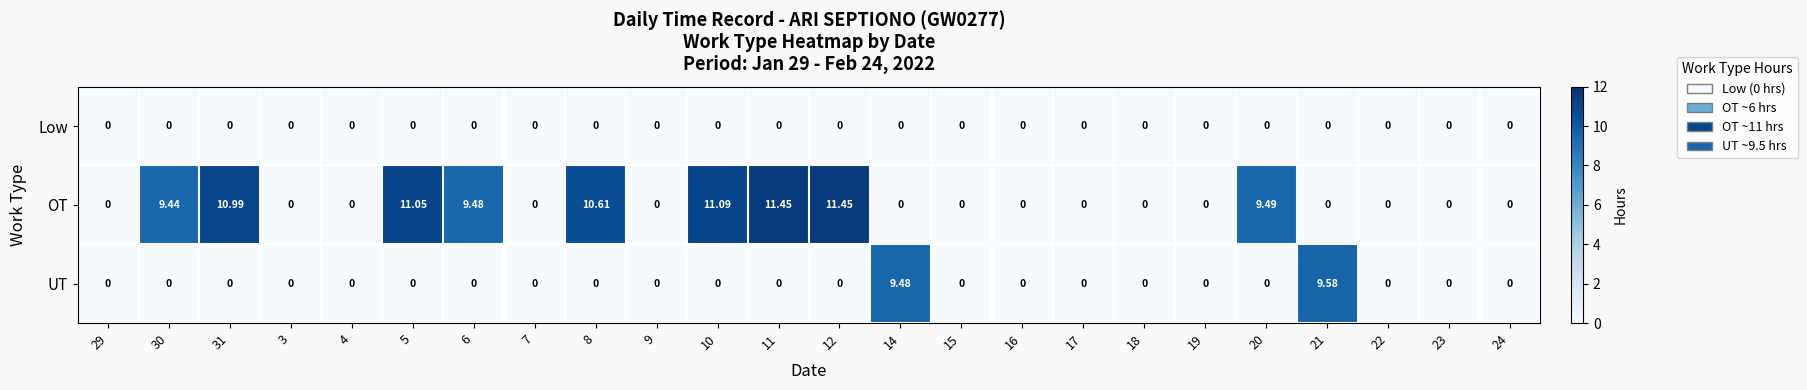

Rank the series by their maximum value, from lowest to highest.

Low, UT, OT